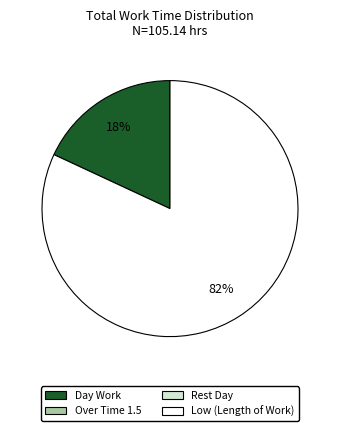

How many slices are in this pie chart?

2